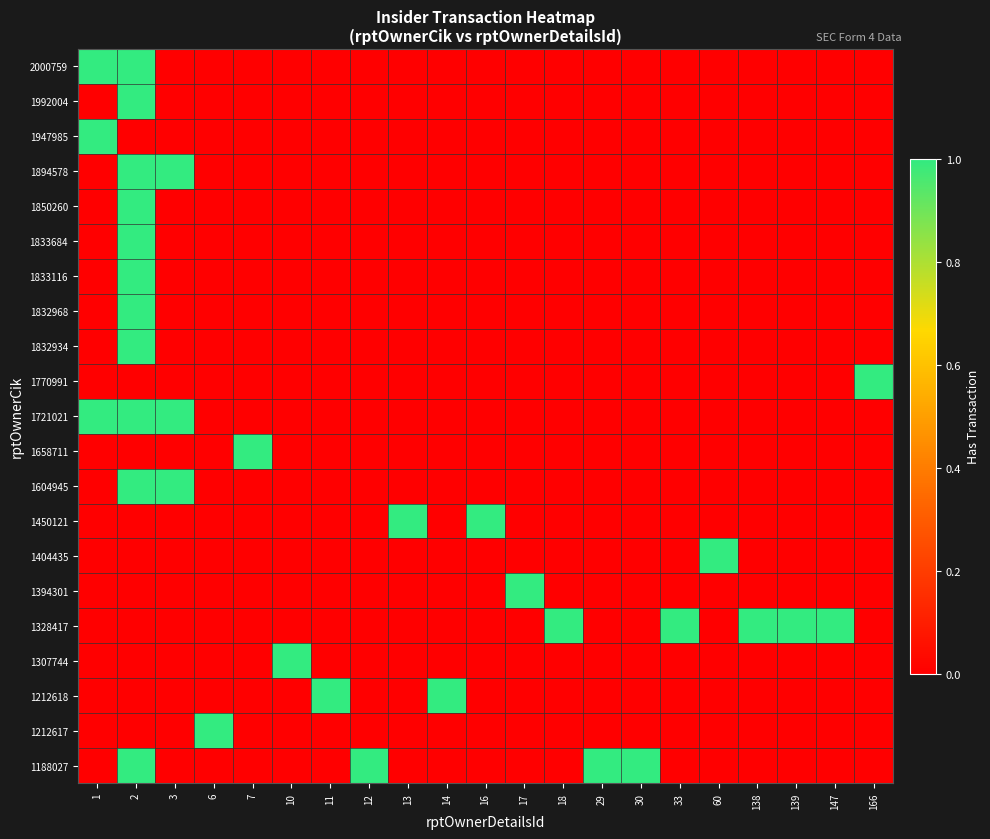

What is the total value across all series at 12?

1